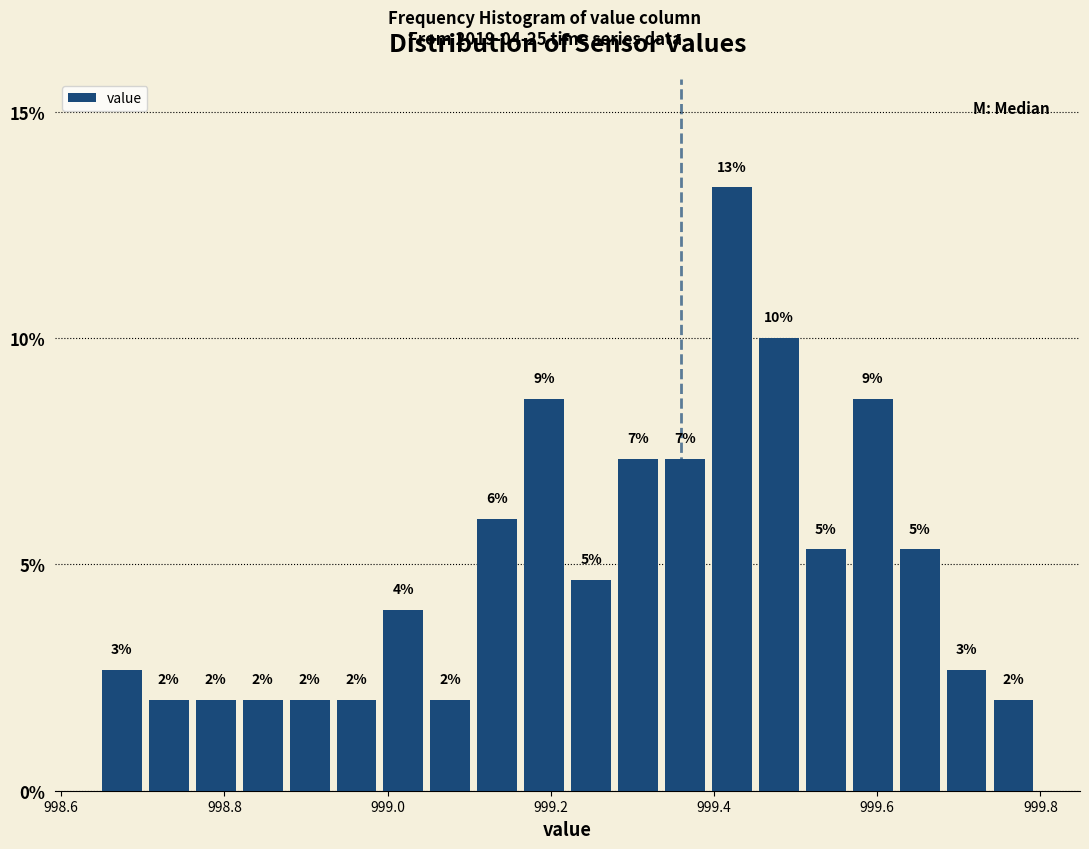

Around what value on the x-axis is the tallest bar? Give the approximate position of its centre, as read against the axis.

999.42